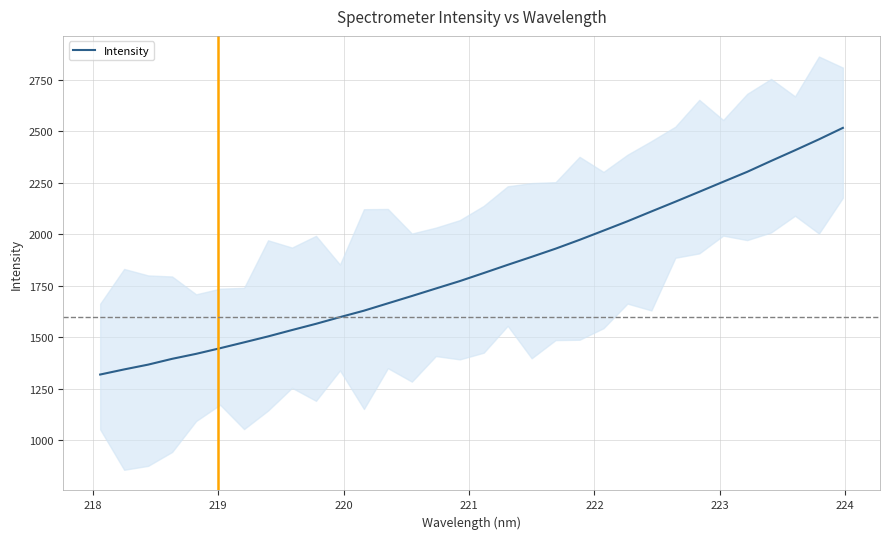

The value at 218 is 1344.0. True or false?

True